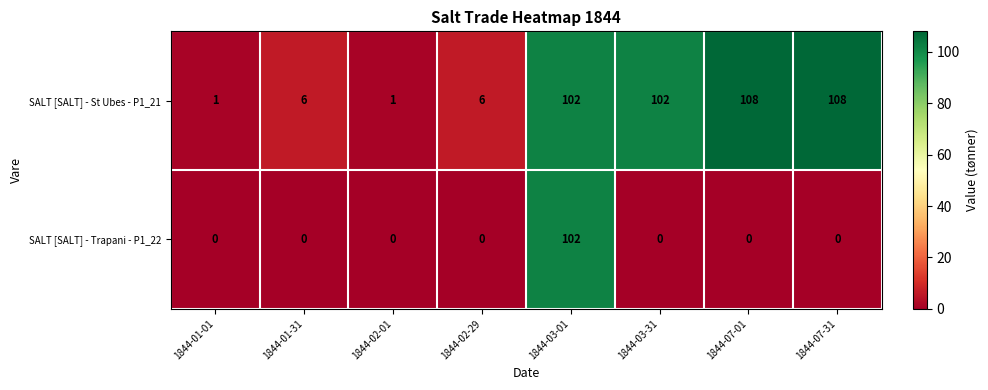

Reading right to left, what are all the values shown in this chart?

SALT [SALT] - St Ubes - P1_21: 1844-07-31=108	1844-07-01=108	1844-03-31=102	1844-03-01=102	1844-02-29=6	1844-02-01=1	1844-01-31=6	1844-01-01=1
SALT [SALT] - Trapani - P1_22: 1844-07-31=0	1844-07-01=0	1844-03-31=0	1844-03-01=102	1844-02-29=0	1844-02-01=0	1844-01-31=0	1844-01-01=0